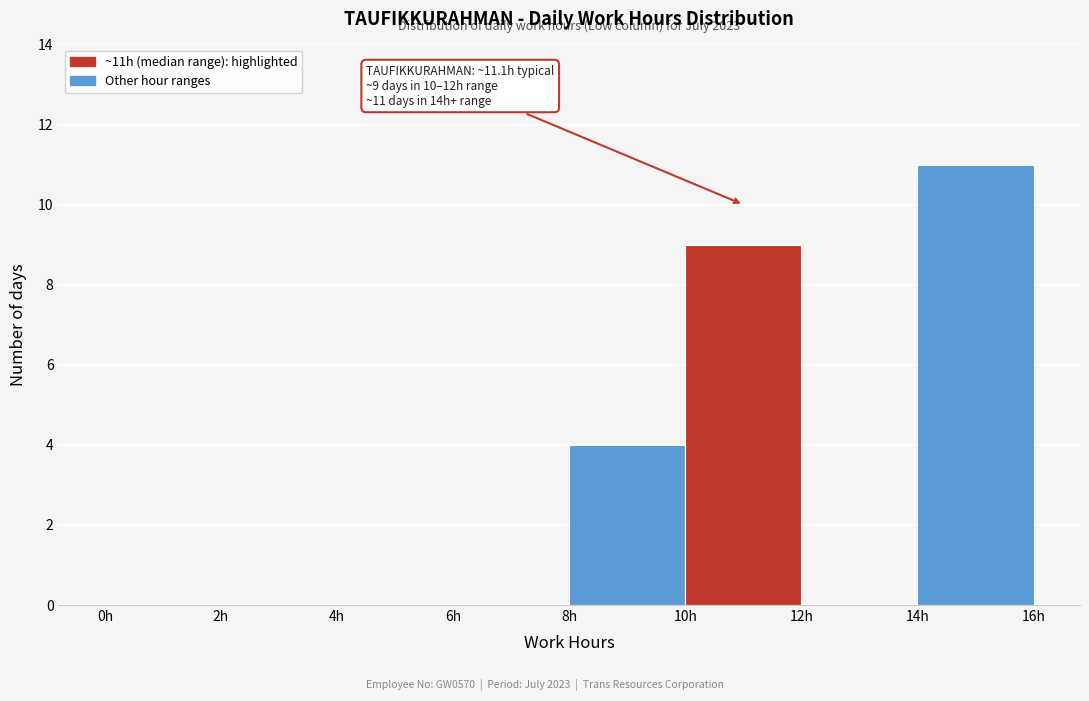

Which range on the x-axis has the tallest bar?

14 to 16